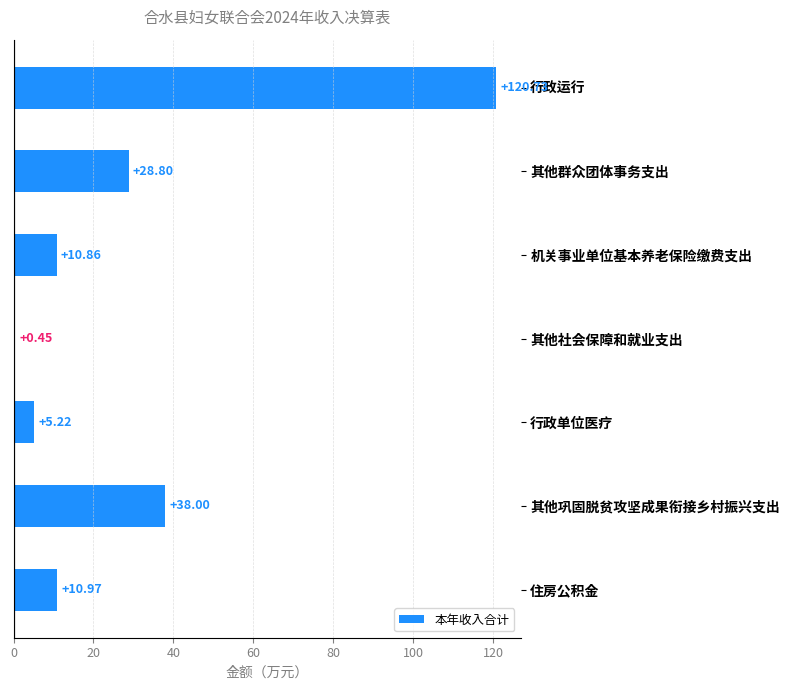

What is the difference between the maximum and minimum values?

120.3